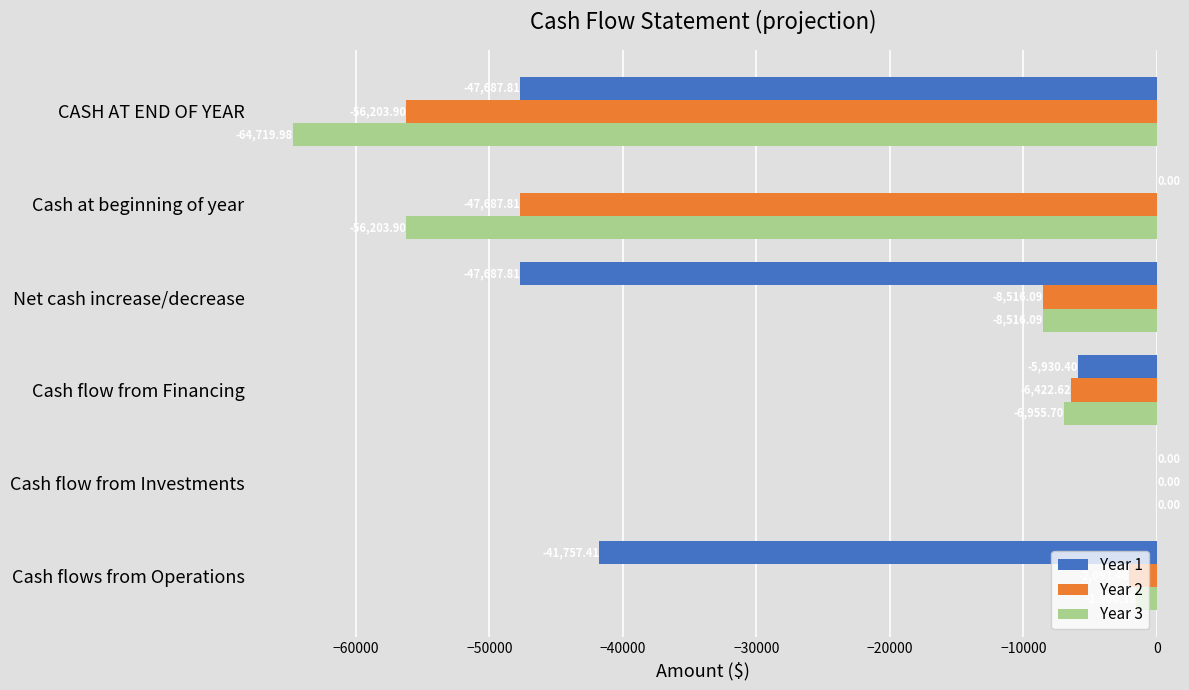

Which series changed the most between Cash flow from Investments and Cash flow from Financing?

Year 3